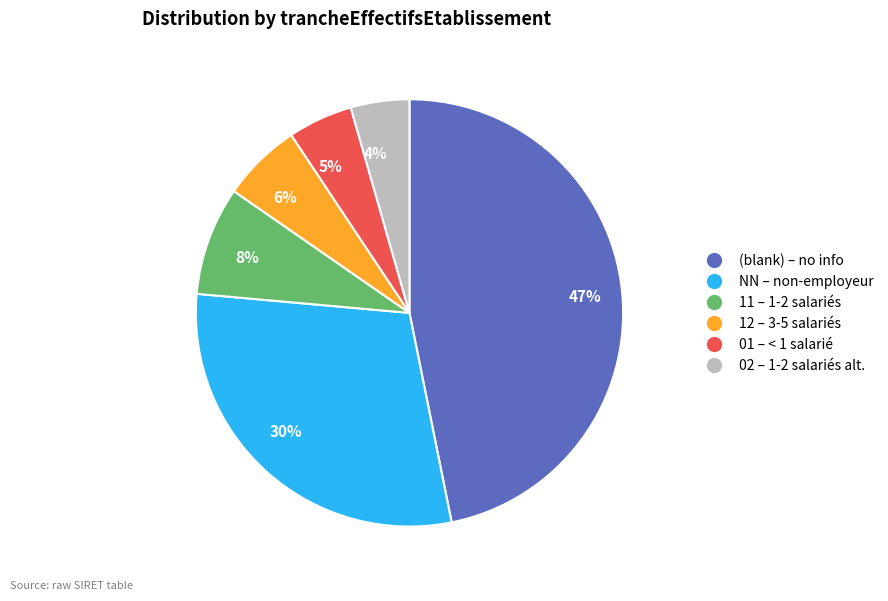

Is it true that 47% is 47% of the pie?

True